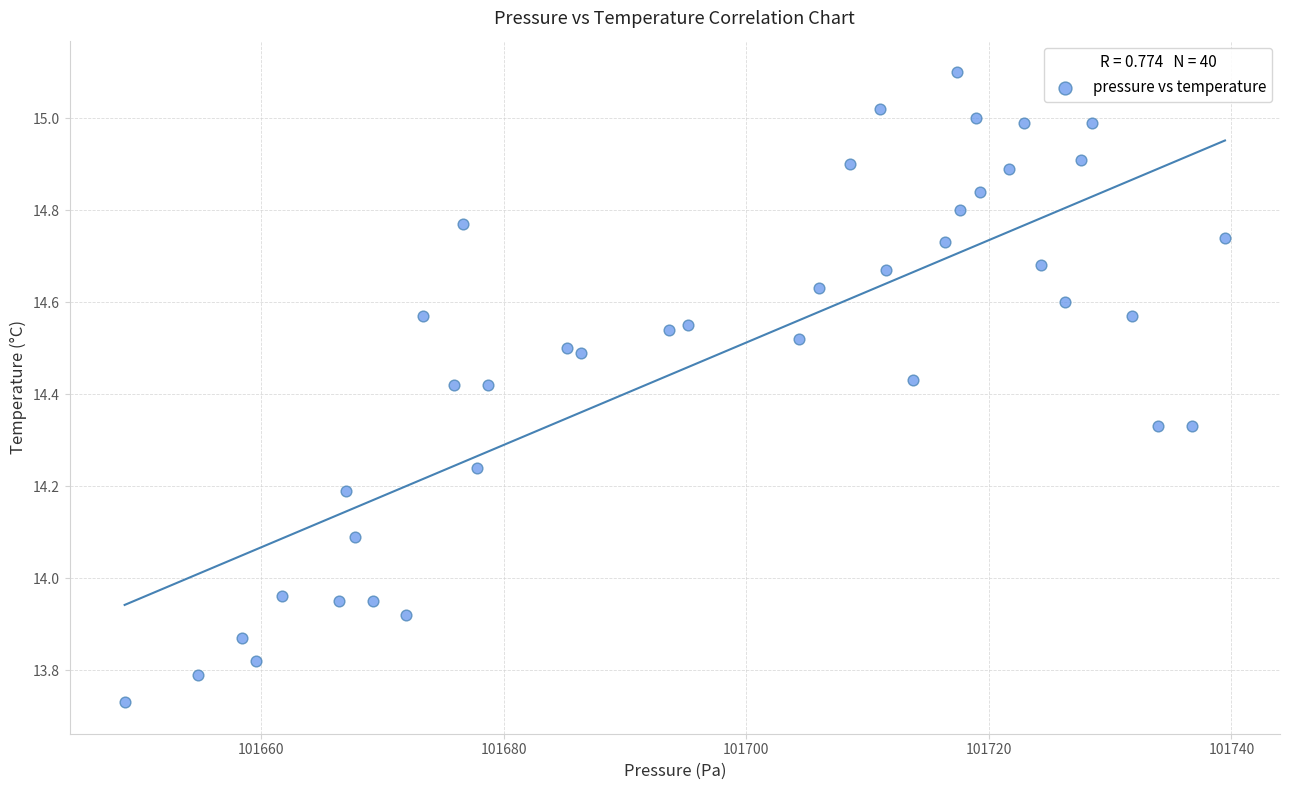

What is the range of X values (max minus min)?

90.7